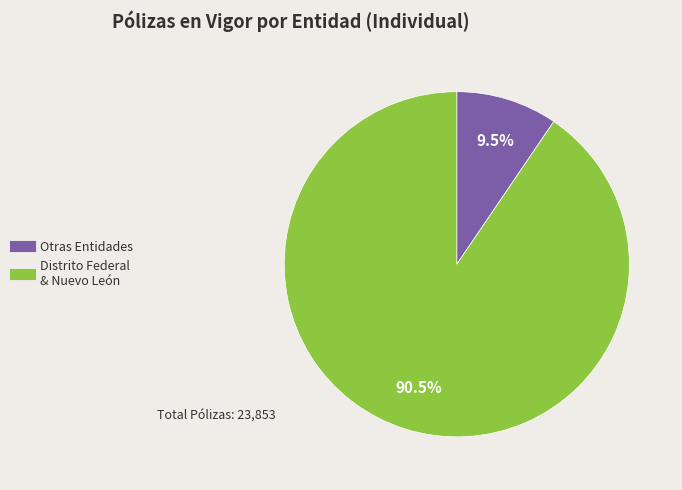

Is there a majority slice in this chart?

Yes